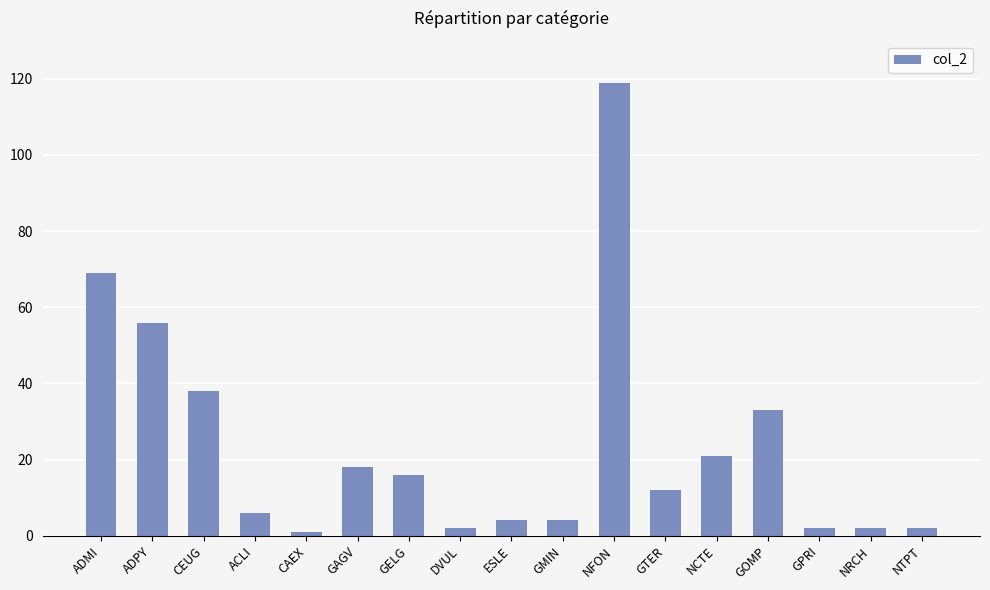

Which label corresponds to the largest value in the chart?

NFON